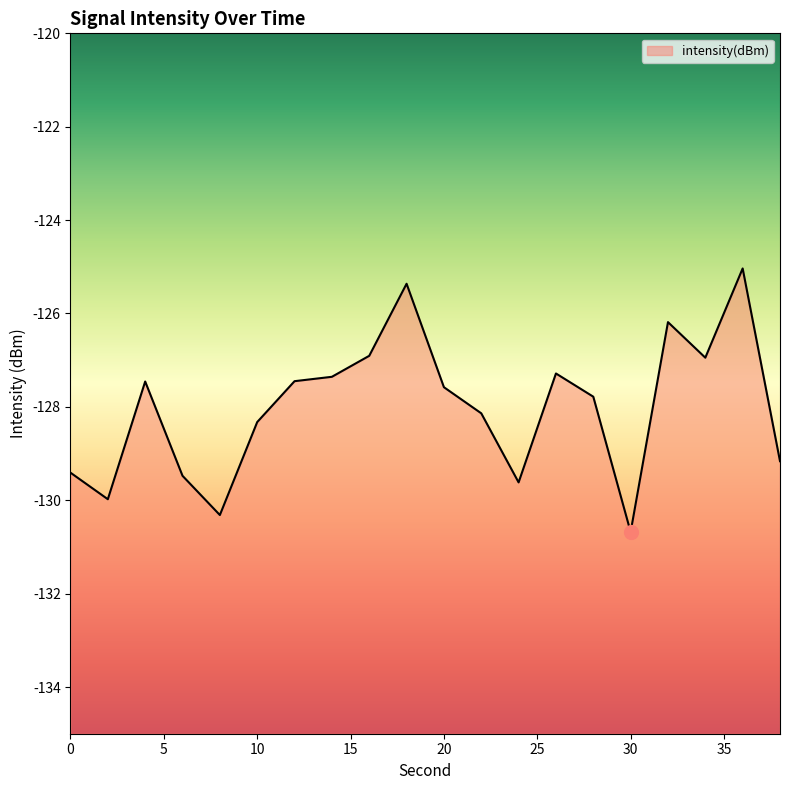

Rank the categories by value from lowest to highest.

30, 8, 2, 24, 6, 0, 38, 10, 22, 28, 20, 4, 12, 14, 26, 34, 16, 32, 18, 36